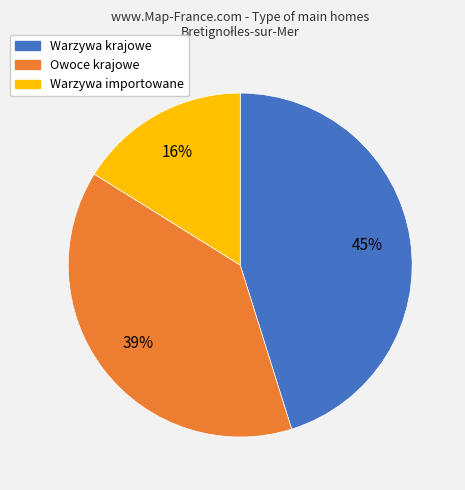

Which category has the smallest portion of the pie?

Warzywa importowane